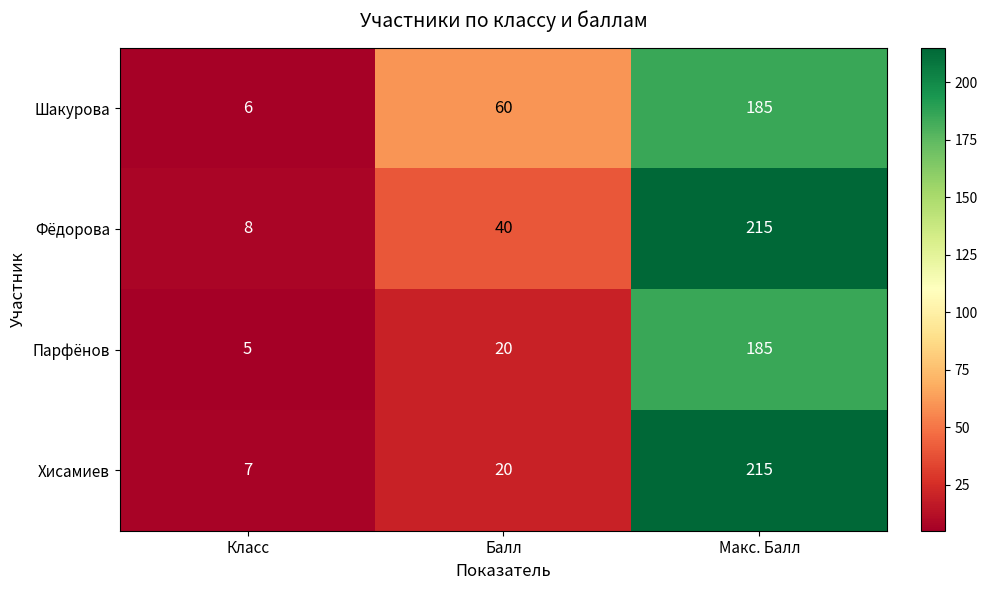

Count the Шакурова values in the range 6 to 185.

3